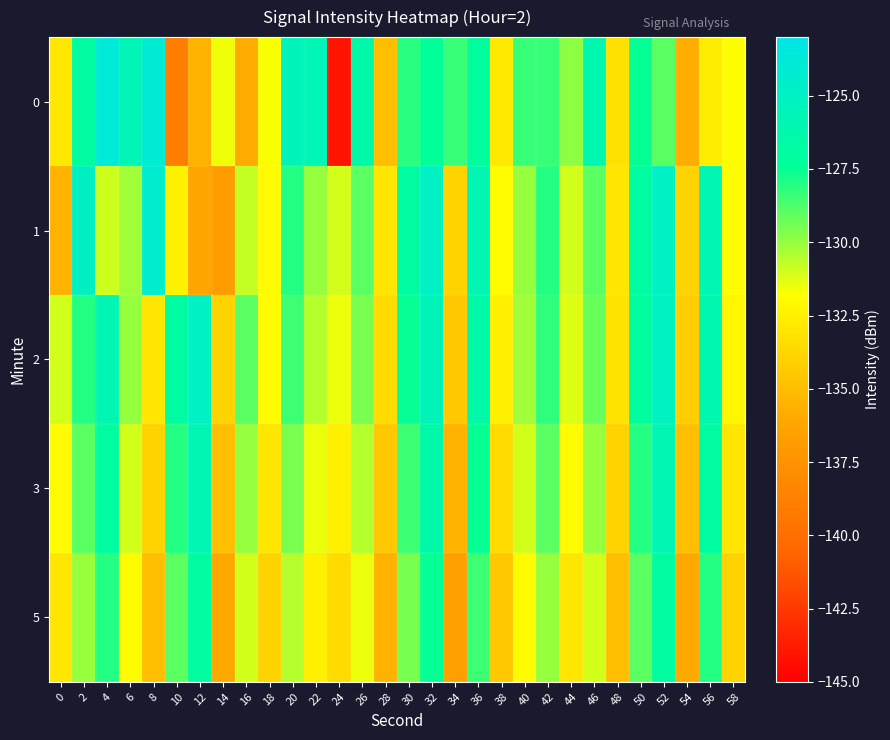

Which label corresponds to the smallest value in the chart?

24